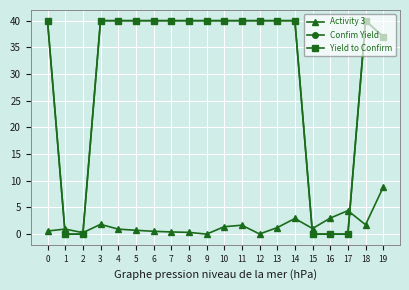

True or false: Yield to Confirm has more than 1 points higher than both neighbors.

False